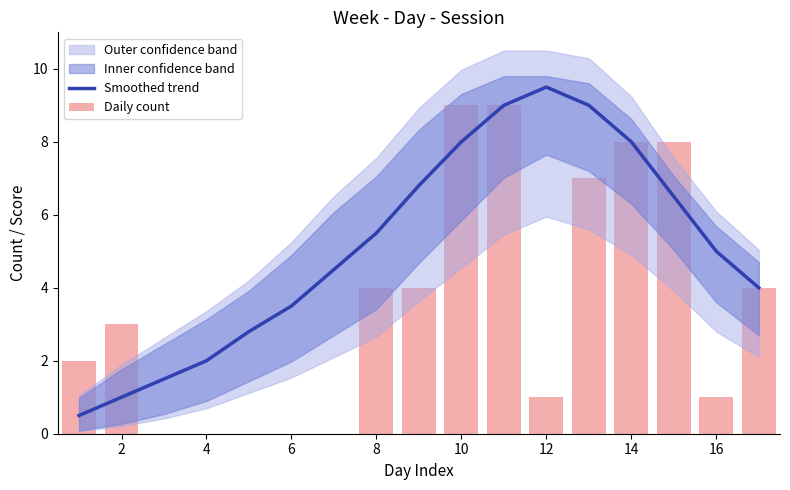

Is it true that Smoothed trend equals 2.0 at 4?

True